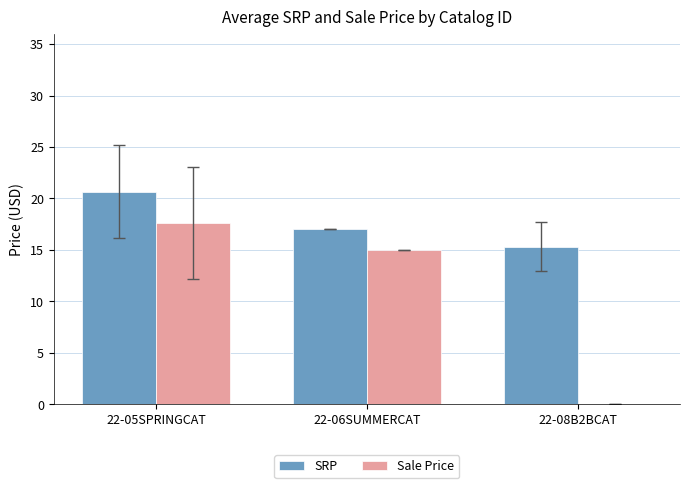

Between 22-05SPRINGCAT and 22-08B2BCAT, which series saw the biggest shift?

Sale Price